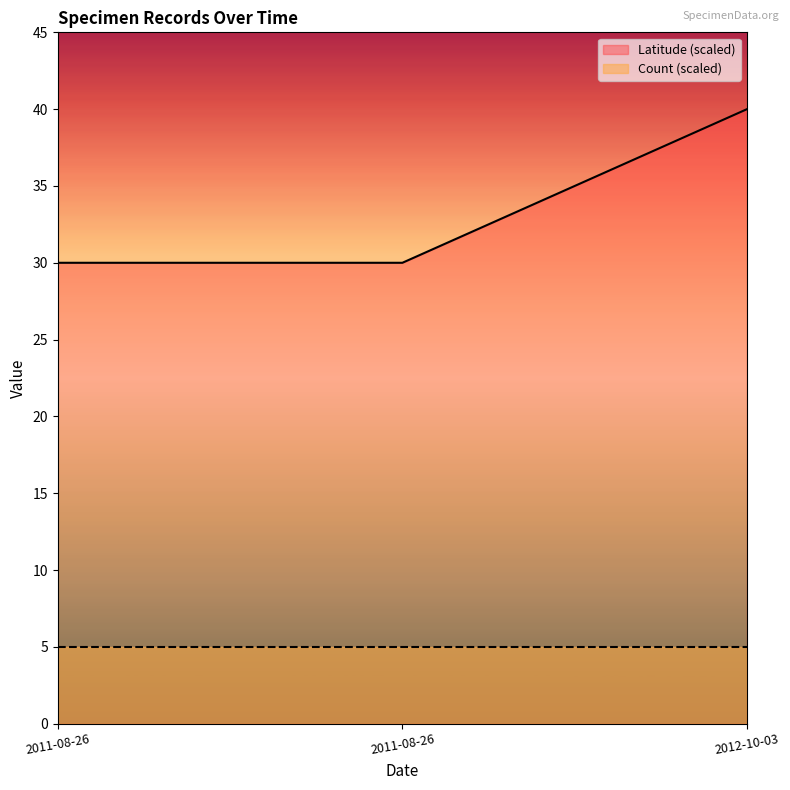

The chart shows a value of 20.8 at 2012-10-03. True or false?

False